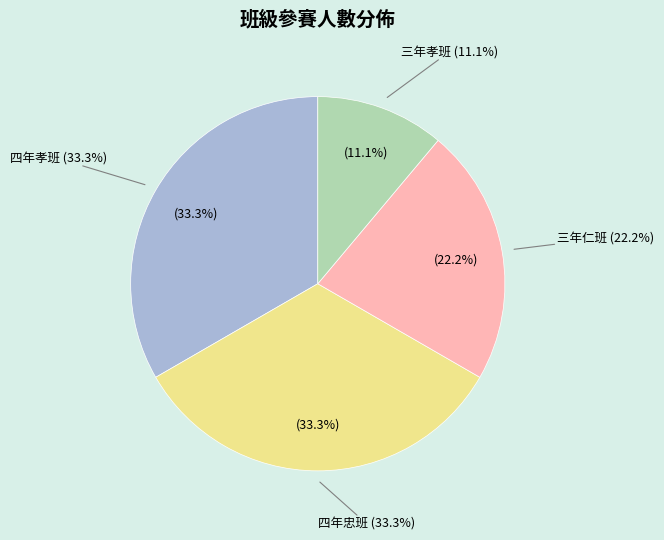

What is the ratio of the value at 三年孝班 to the value at 四年忠班?

0.3